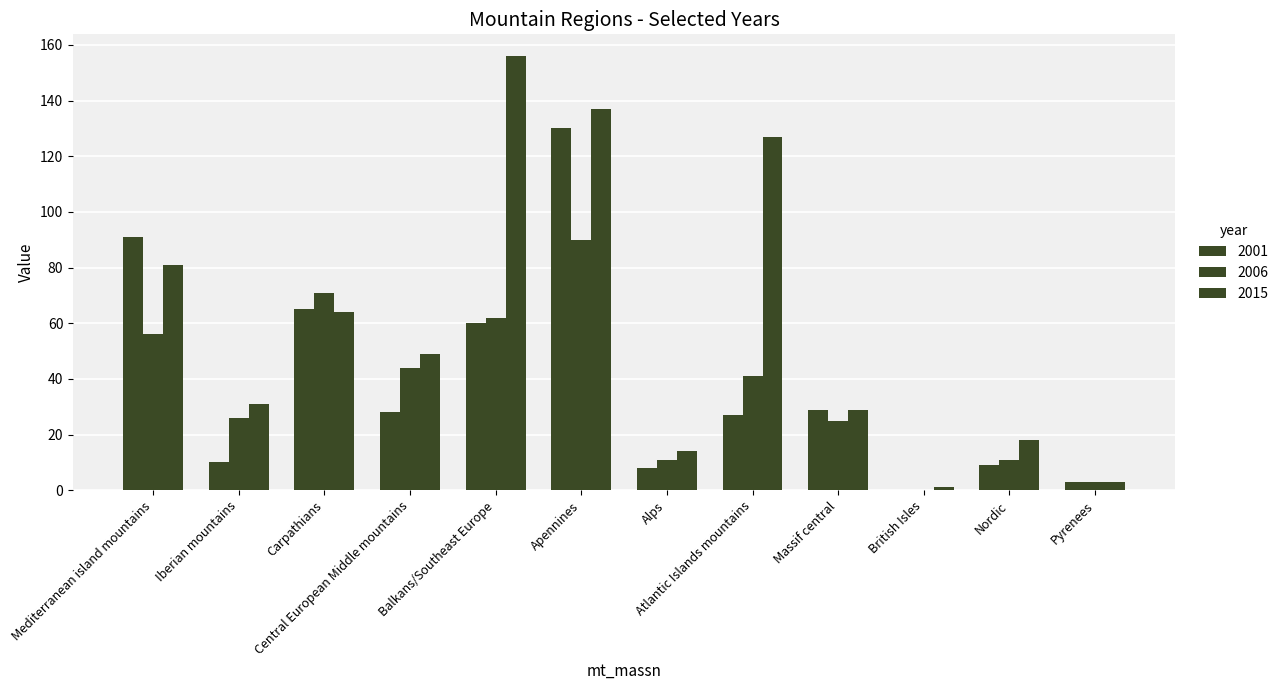

What is the total value across all series at Massif central?

83